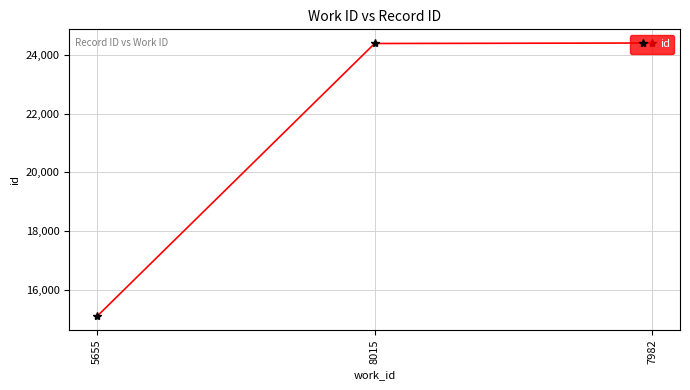

What is the difference between the maximum and minimum values?

9288